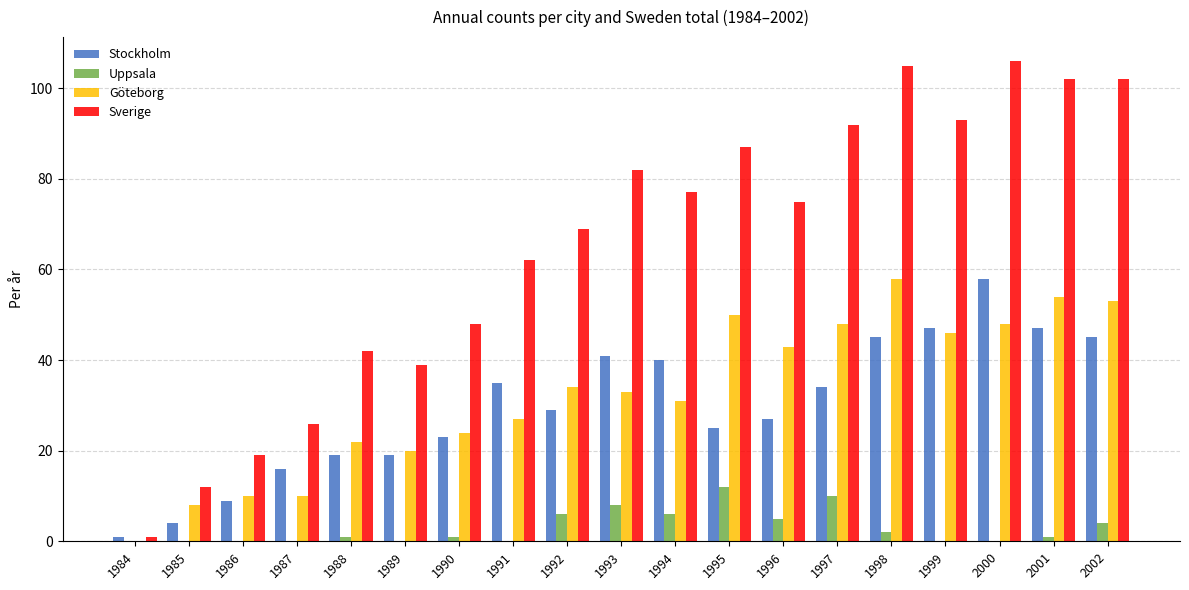

What is the total value across all series at 2001?

204